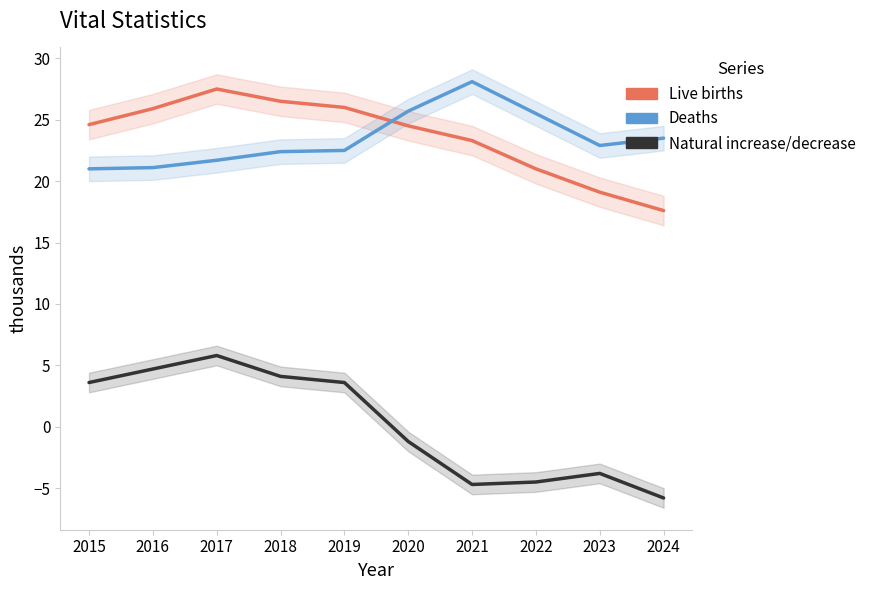

How many lines are shown in the chart?

3